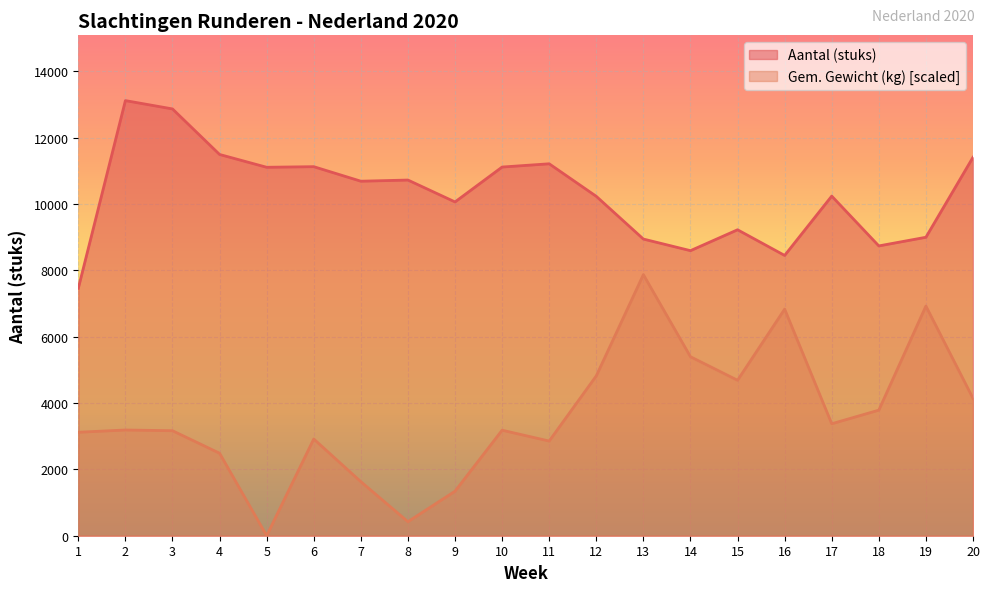

Reading left to right, extract all data points from this chart.

Aantal (stuks): 7460.0	13118.0	12867.0	11494.0	11108.0	11126.0	10688.0	10723.0	10063.0	11115.0	11213.0	10232.0	8944.0	8594.0	9224.0	8450.0	10239.0	8737.0	8998.0	11409.0
Gem. Gewicht (kg): 3119.3	3187.2	3165.6	2486.8	0.0	2915.7	1629.1	422.7	1342.1	3181.0	2854.0	4819.4	7870.8	5396.3	4686.7	6831.0	3375.4	3785.8	6923.6	4140.6